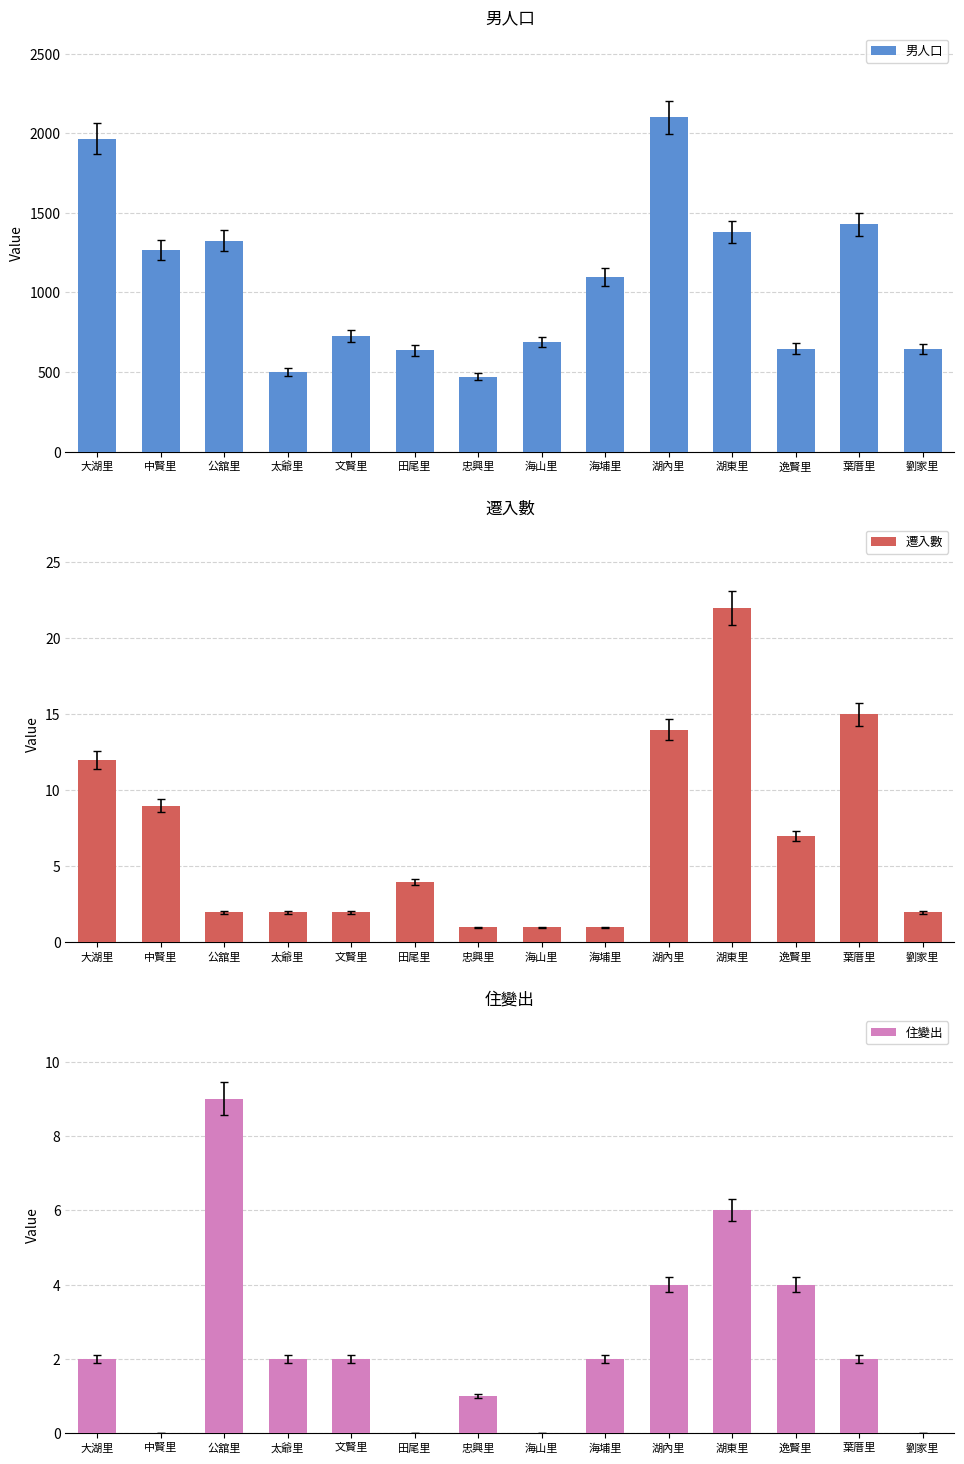

Read the 男人口 value at 公舘里.

1326